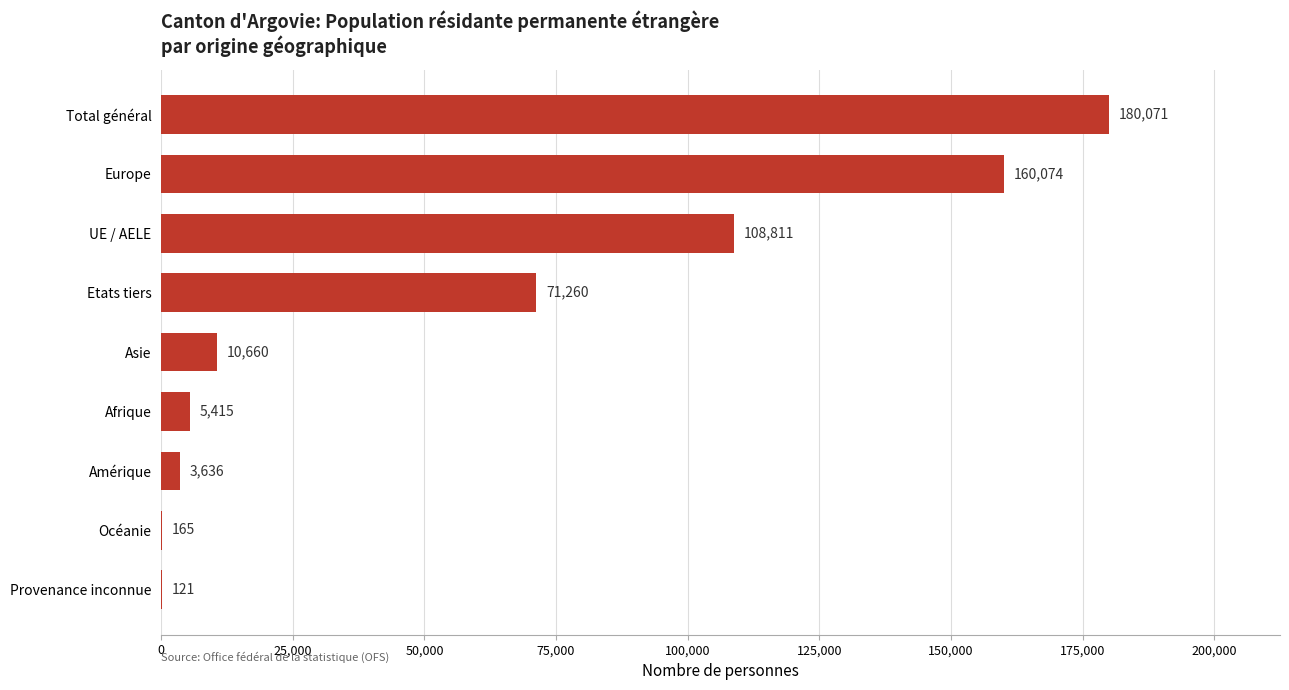

Which has a higher value, Asie or UE / AELE?

UE / AELE